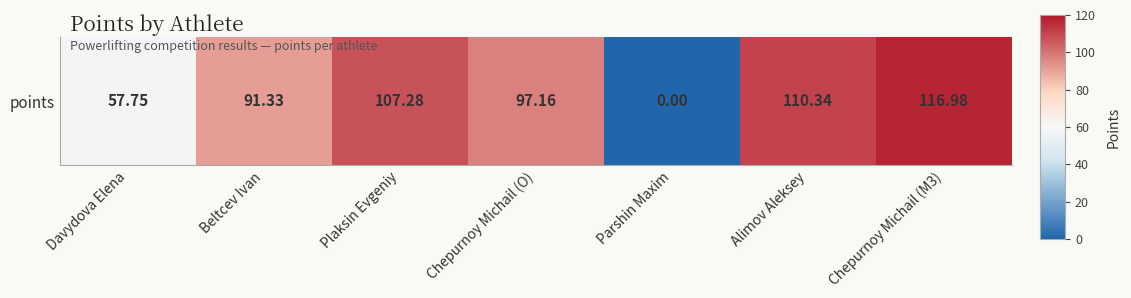

What is the difference between the maximum and second lowest values?

59.2